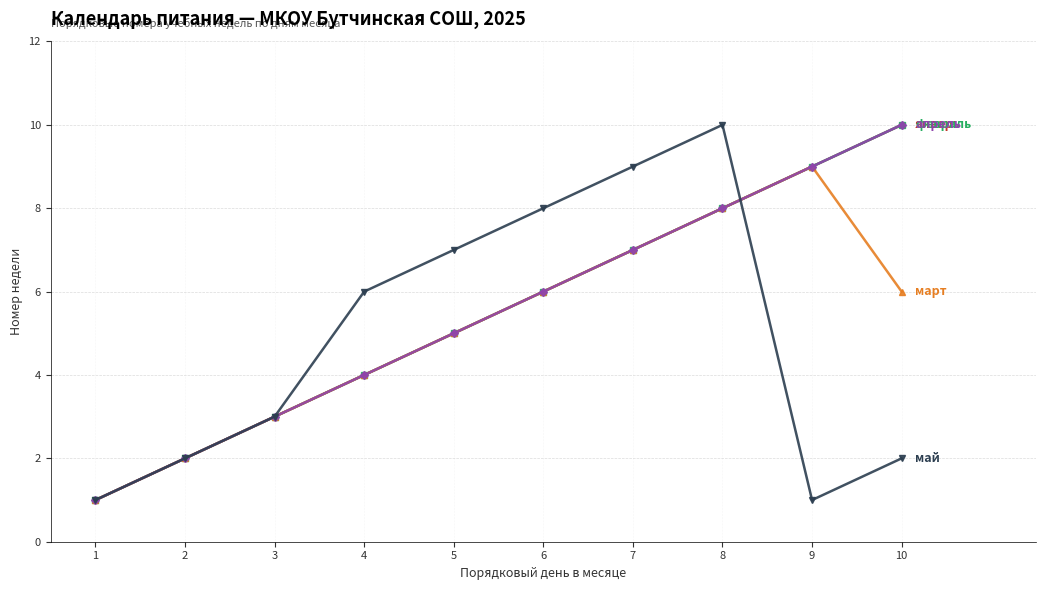

Does the chart have visible grid lines?

Yes